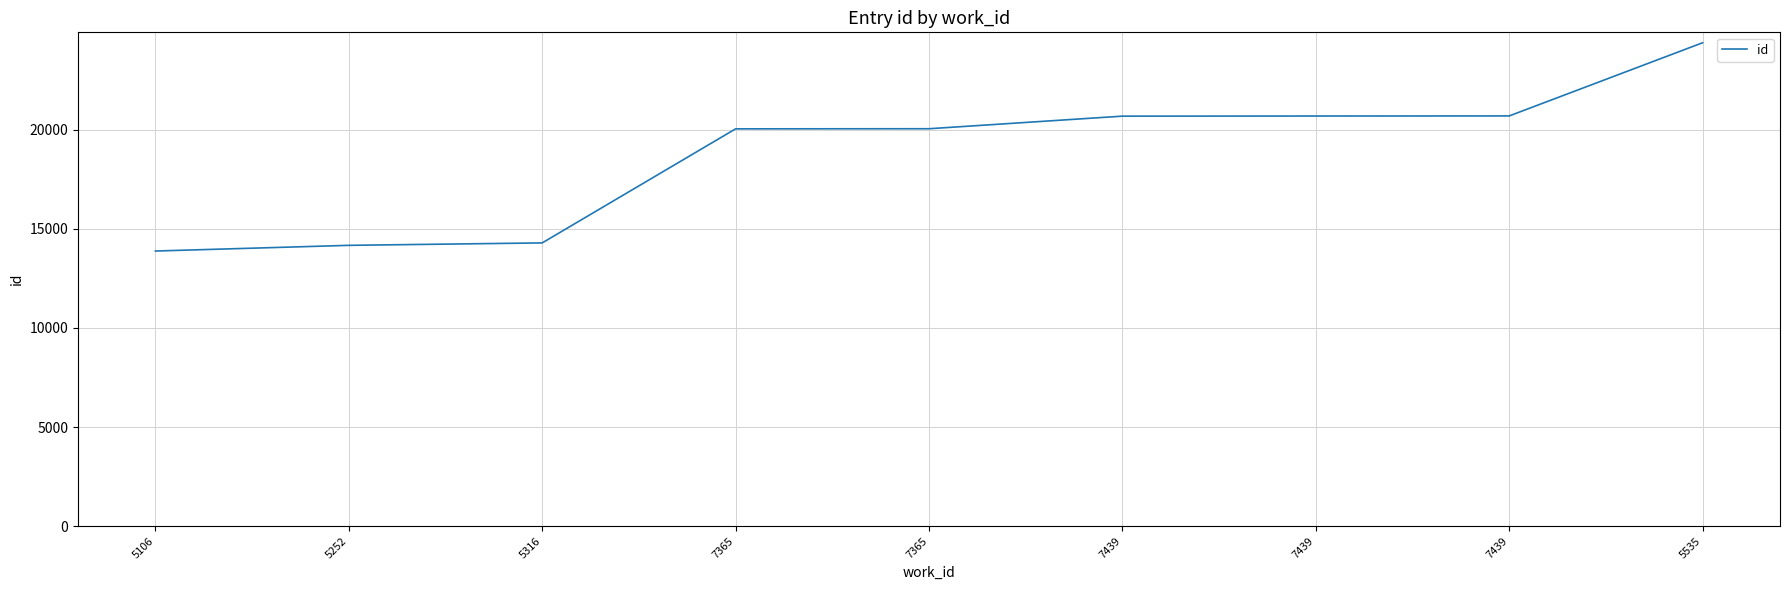

How many lines are shown in the chart?

1